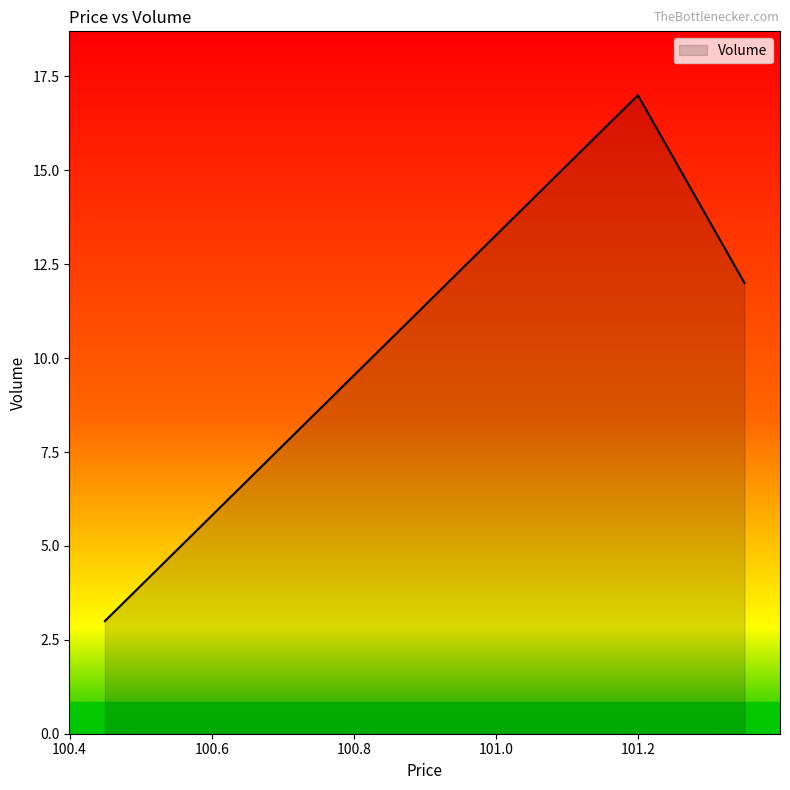

What is the maximum value shown in the chart?

17